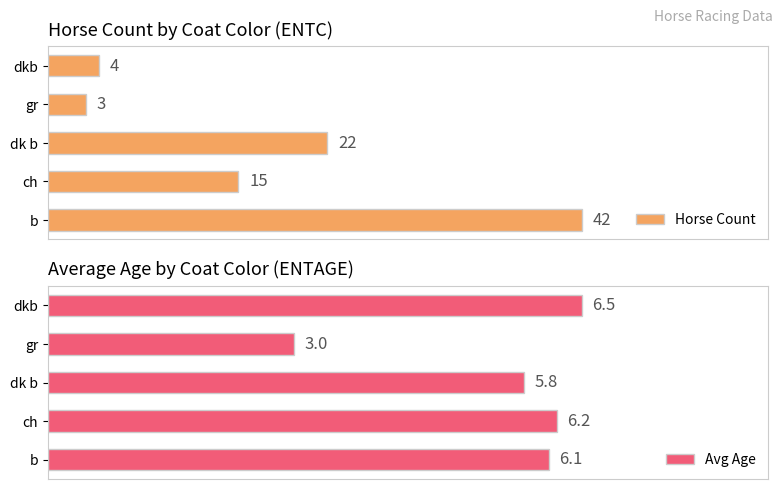

Reading left to right, transcribe all the data shown in this chart.

Horse Count: 0=42.0	10=15.0	20=22.0	30=3.0	40=4.0
Avg Age: 0=6.1	10=6.2	20=5.8	30=3.0	40=6.5